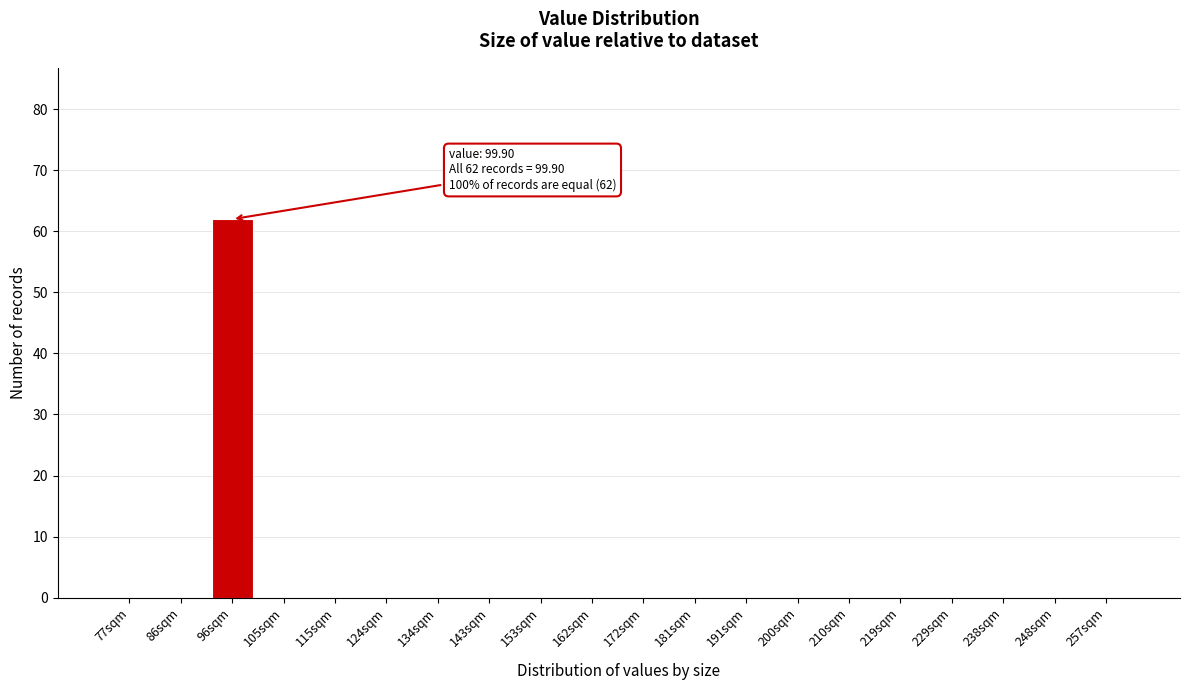

Reading left to right, list all the values displayed in this chart.

77sqm=0	86sqm=0	96sqm=62	105sqm=0	115sqm=0	124sqm=0	134sqm=0	143sqm=0	153sqm=0	162sqm=0	172sqm=0	181sqm=0	191sqm=0	200sqm=0	210sqm=0	219sqm=0	229sqm=0	238sqm=0	248sqm=0	257sqm=0